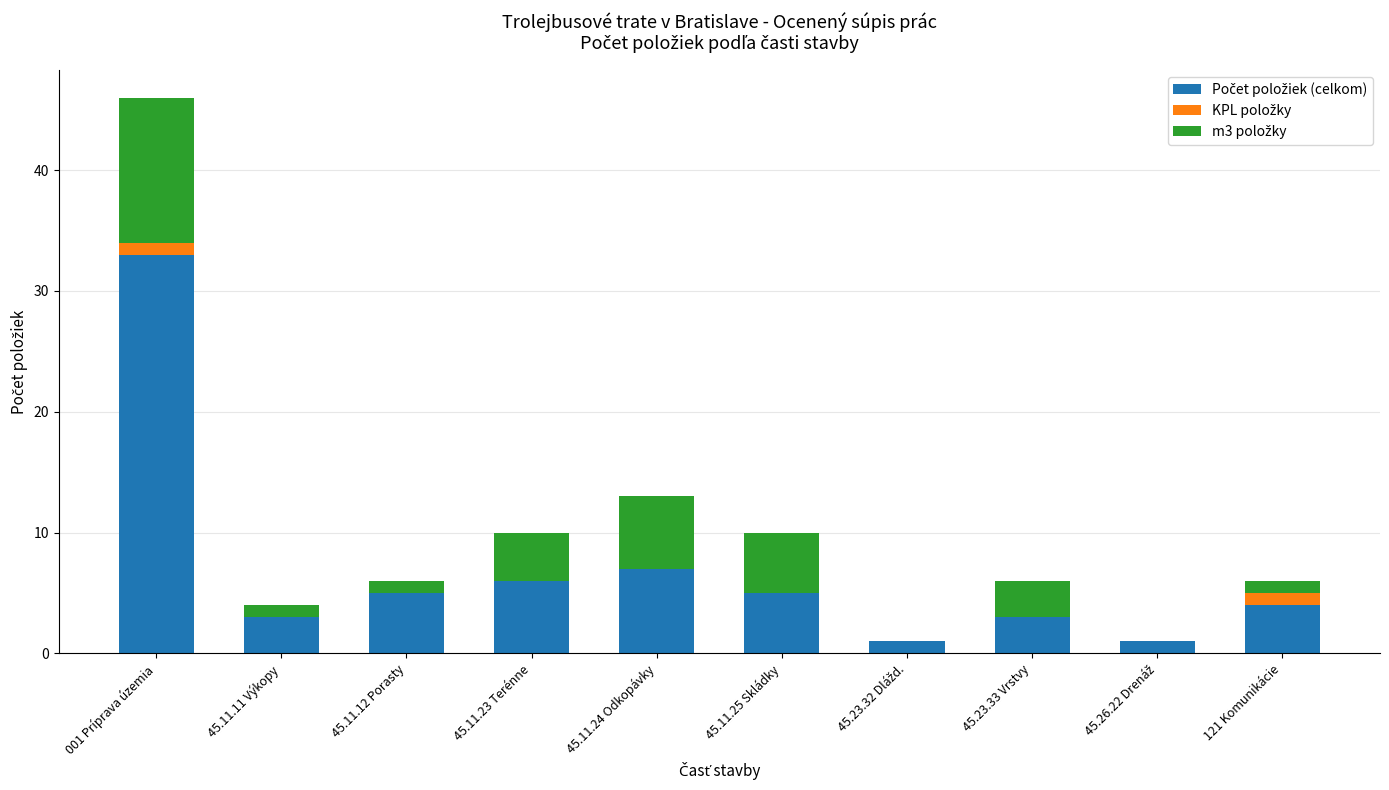

Does the chart contain stacked bars?

Yes